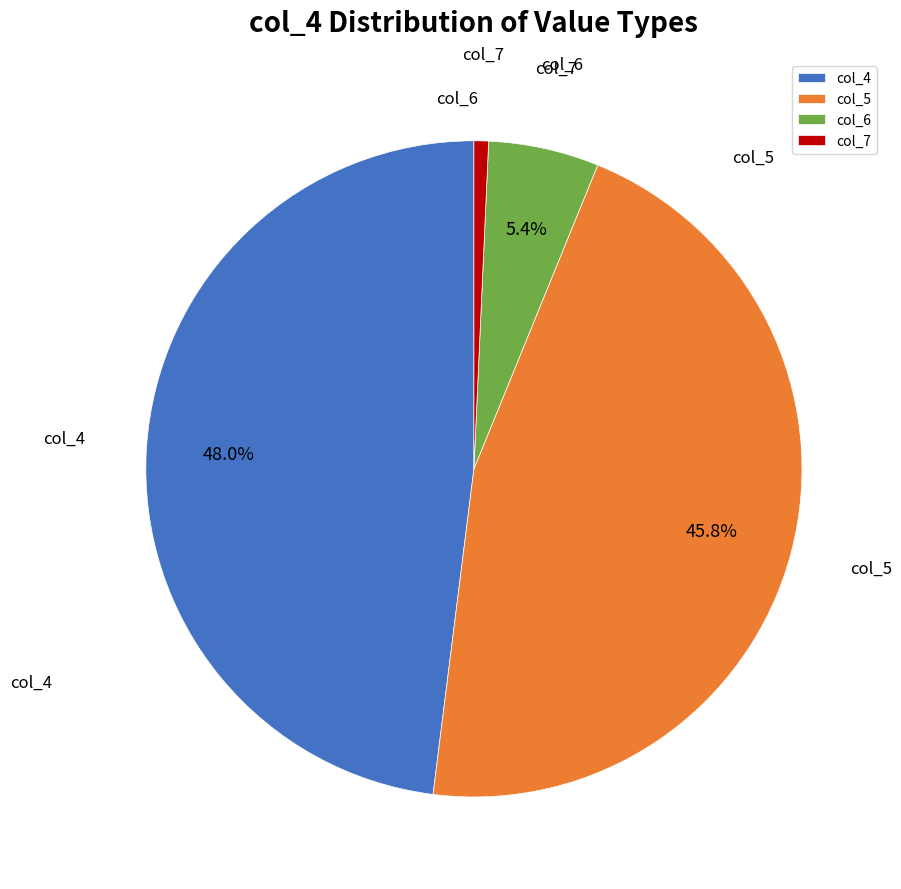

Which slice is the smallest?

col_7